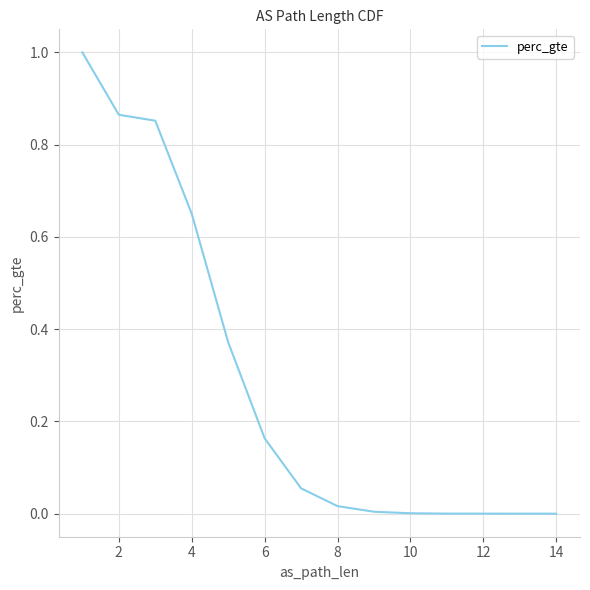

Is it true that the value at 0 is 0.2?

False